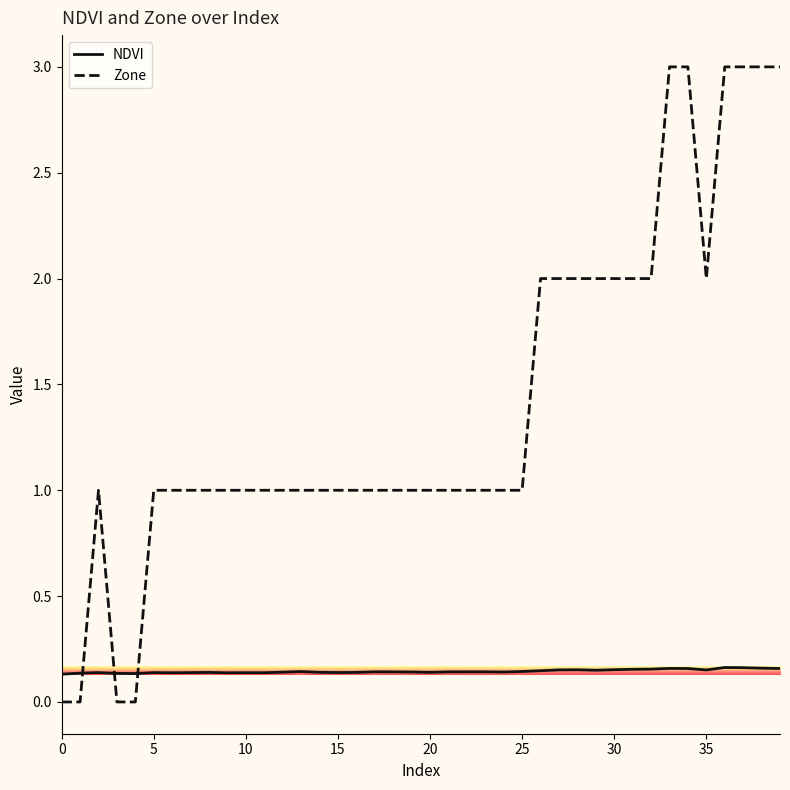

Which series has the largest range (max minus min)?

Zone